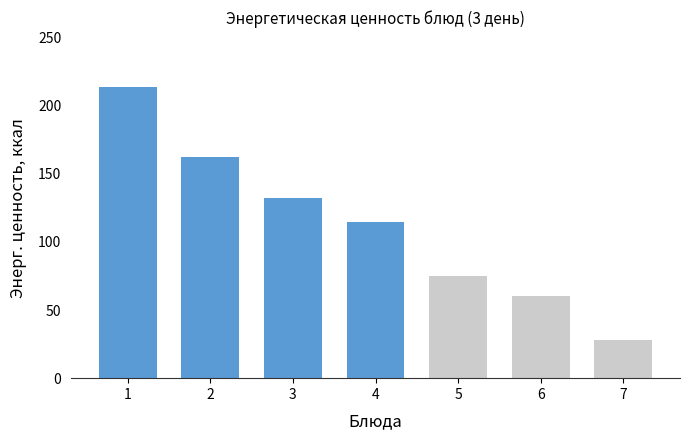

The value at 1 is 103.9. True or false?

False